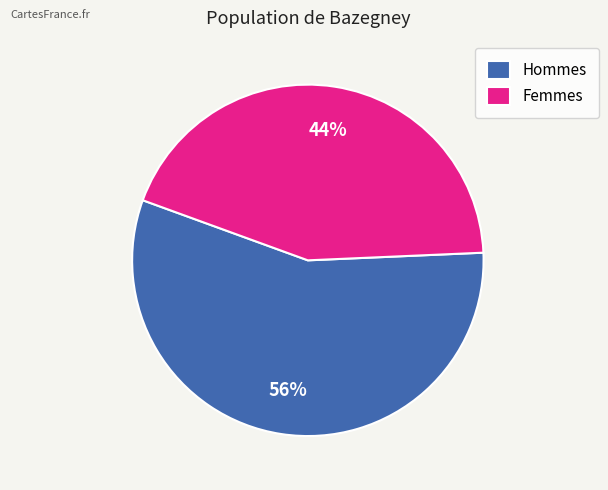

How many slices are in this pie chart?

2